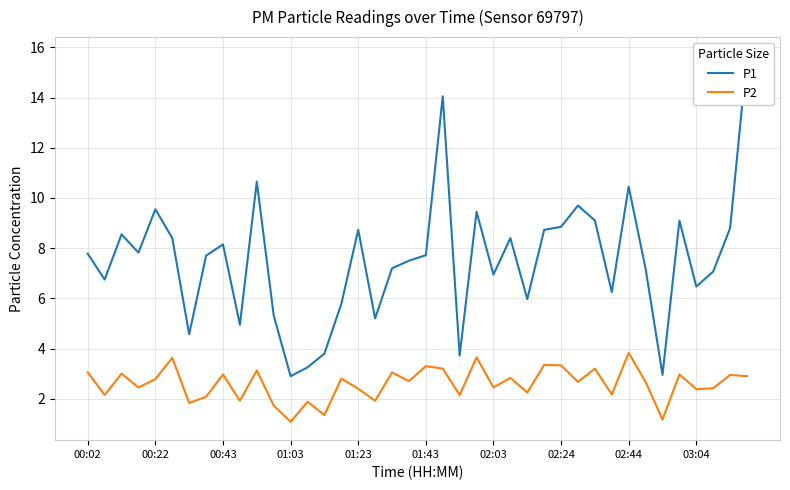

What is the value of the P1 point at the 4th from the left?

7.8